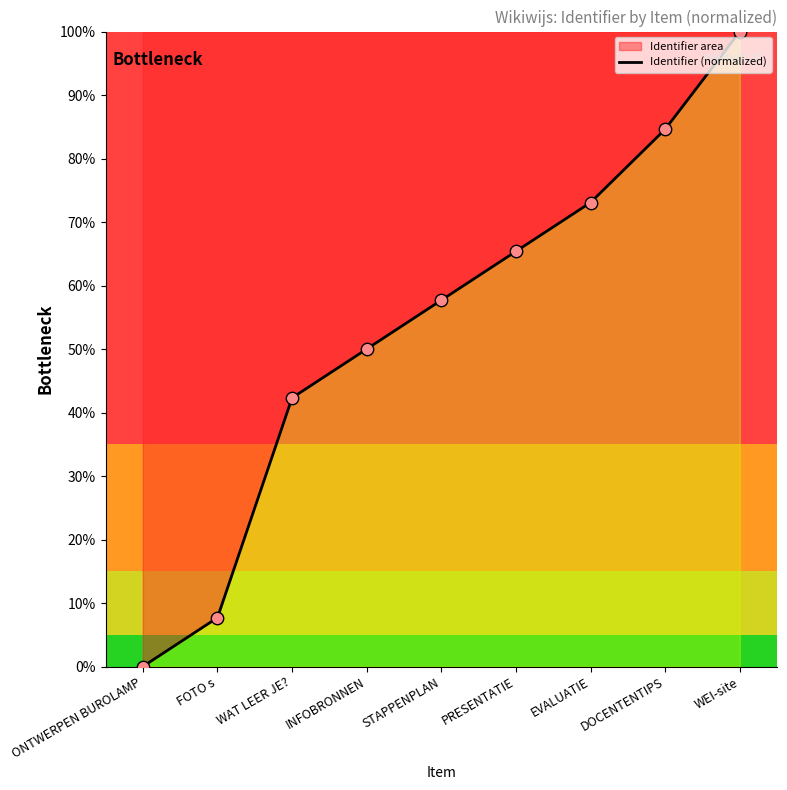

Between DOCENTENTIPS and EVALUATIE, which is larger?

DOCENTENTIPS